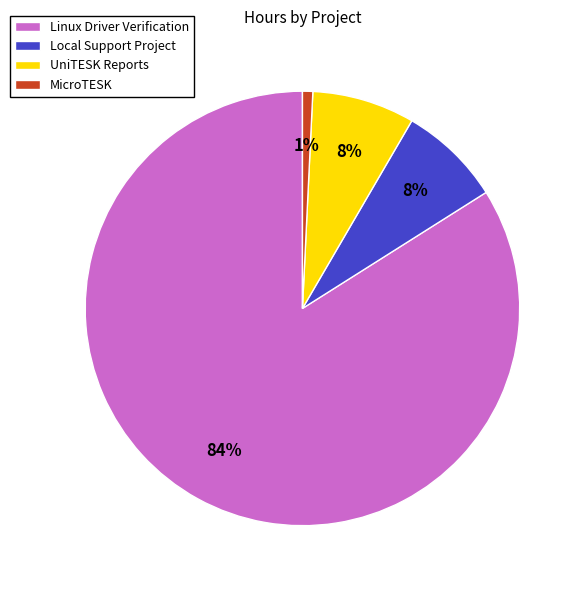

Combined, do Linux Driver Verification and UniTESK Reports account for over 50%?

Yes